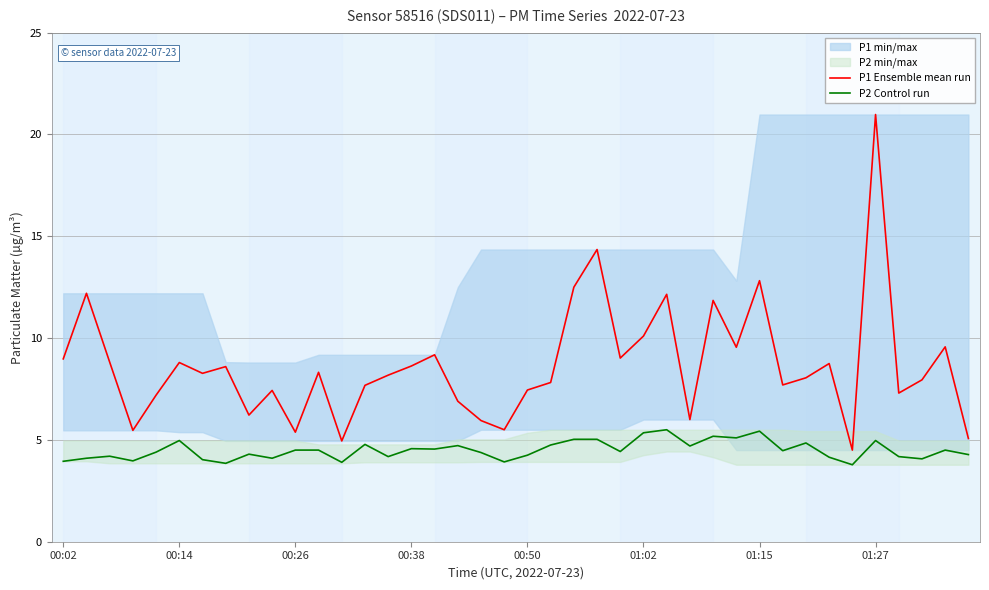

How many data points in P2 Control run are less than 4?

6